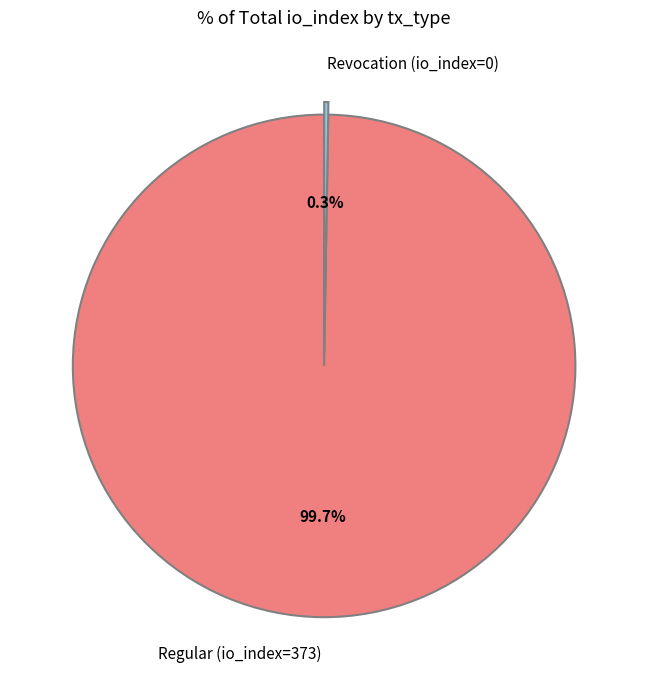

Which category has the biggest portion of the pie?

Regular (io_index=373)